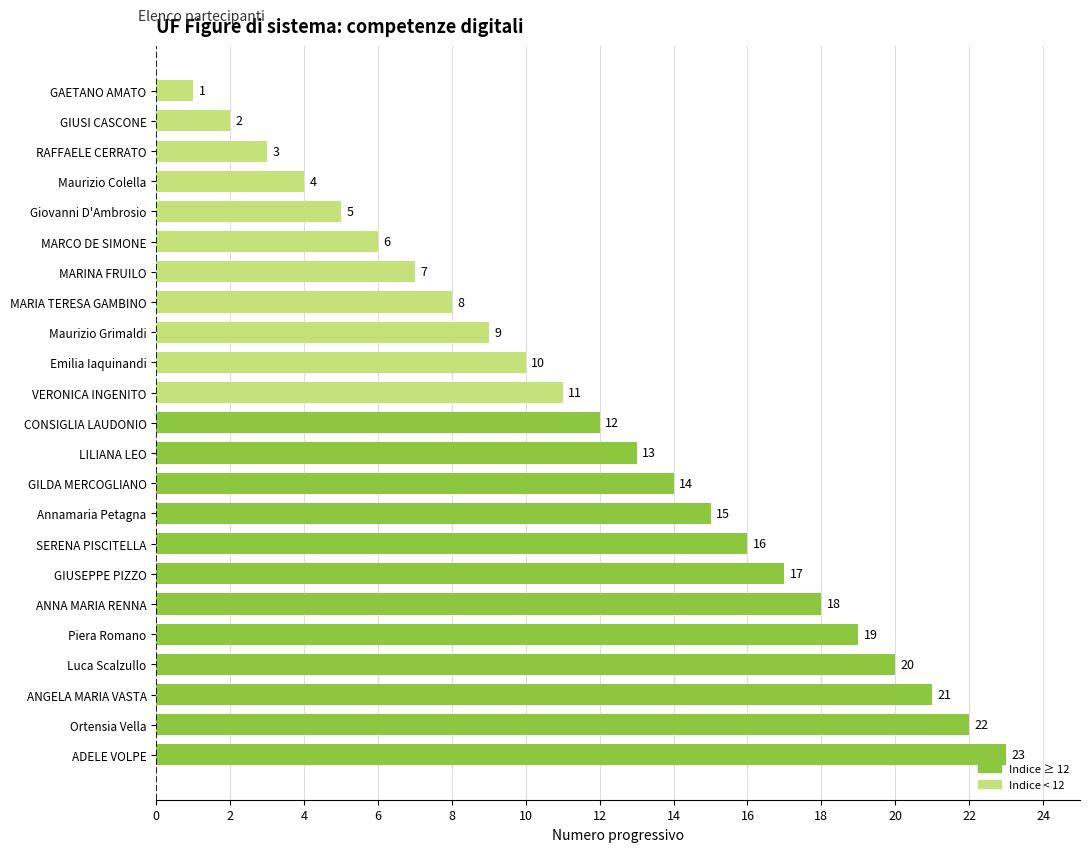

Rank the categories by value from highest to lowest.

ADELE VOLPE, Ortensia Vella, ANGELA MARIA VASTA, Luca Scalzullo, Piera Romano, ANNA MARIA RENNA, GIUSEPPE PIZZO, SERENA PISCITELLA, Annamaria Petagna, GILDA MERCOGLIANO, LILIANA LEO, CONSIGLIA LAUDONIO, VERONICA INGENITO, Emilia Iaquinandi, Maurizio Grimaldi, MARIA TERESA GAMBINO, MARINA FRUILO, MARCO DE SIMONE, Giovanni D'Ambrosio, Maurizio Colella, RAFFAELE CERRATO, GIUSI CASCONE, GAETANO AMATO